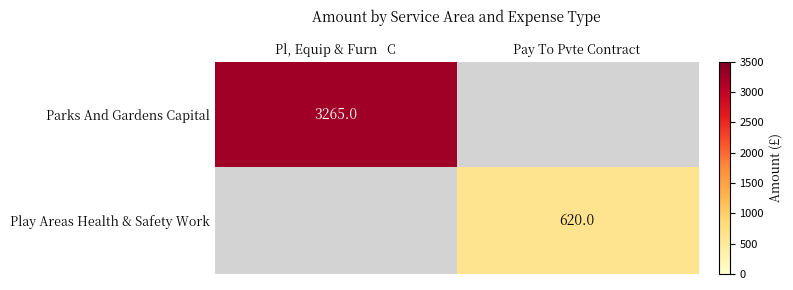

At how many categories does at least one series exceed 1210?

1